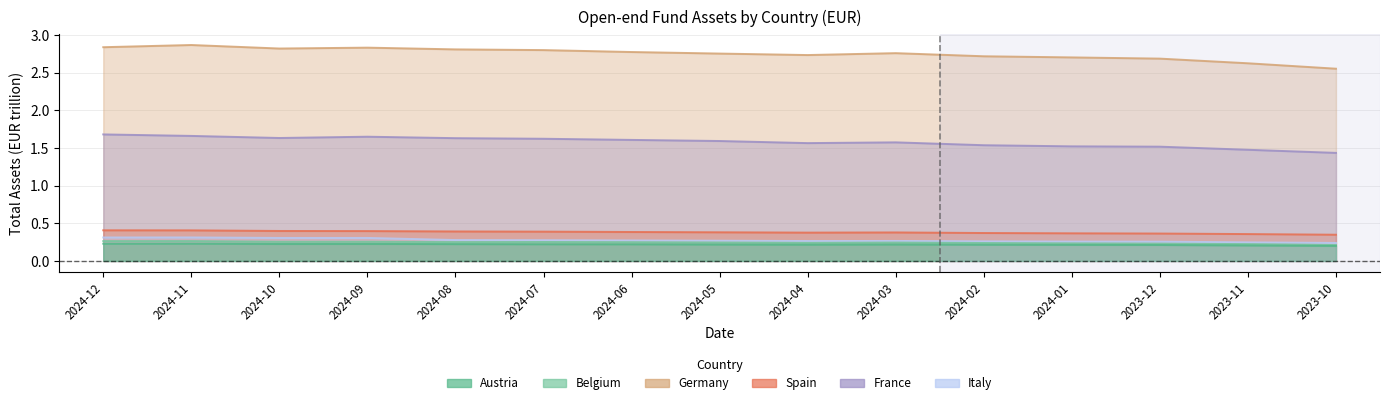

True or false: France and Germany intersect in this chart.

False